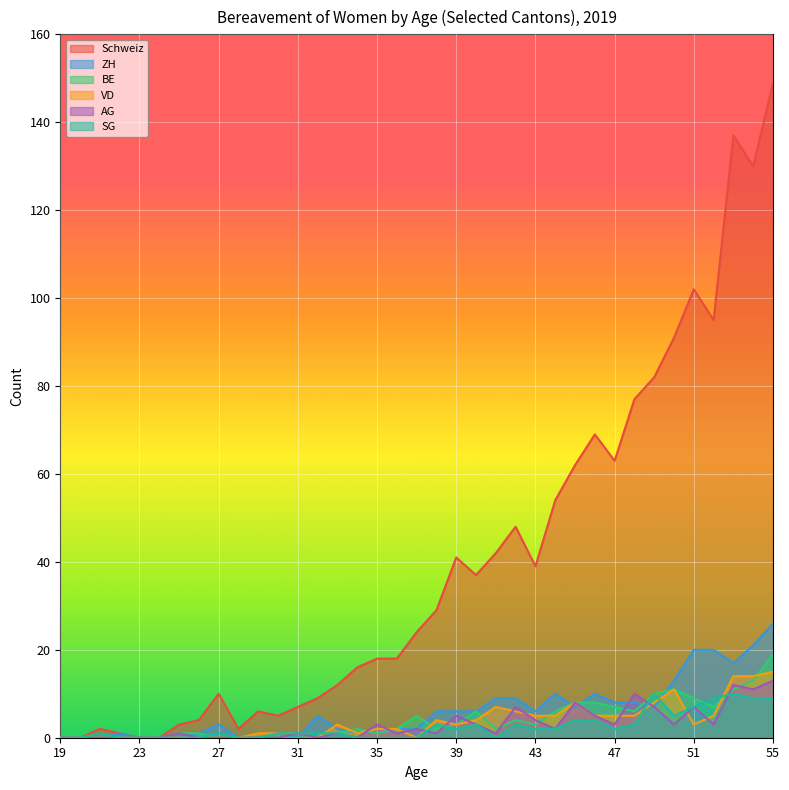

Does the chart display data point markers on the line(s)?

No